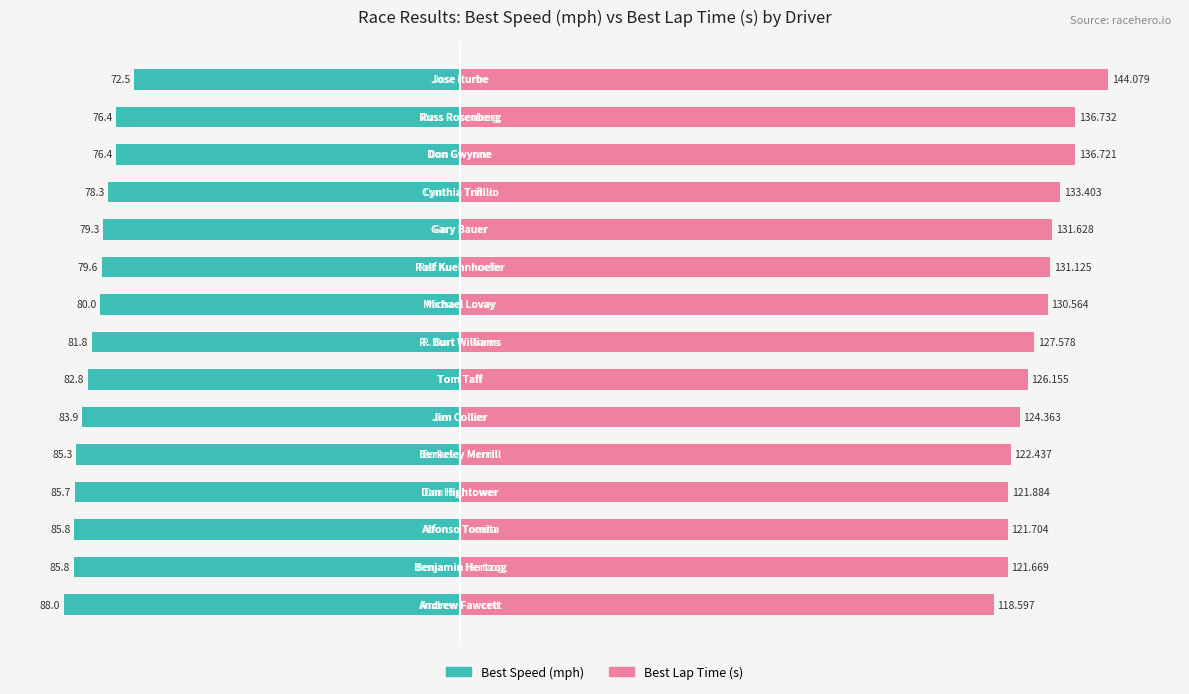

Reading left to right, transcribe all the data shown in this chart.

Best Speed (mph): 0=-88.0	1=-85.8	2=-85.8	3=-85.7	4=-85.3	5=-83.9	6=-82.8	7=-81.8	8=-80.0	9=-79.6	10=-79.3	11=-78.3	12=-76.4	13=-76.4	14=-72.5
Best Lap Time (s): 0=118.6	1=121.7	2=121.7	3=121.9	4=122.4	5=124.4	6=126.2	7=127.6	8=130.6	9=131.1	10=131.6	11=133.4	12=136.7	13=136.7	14=144.1